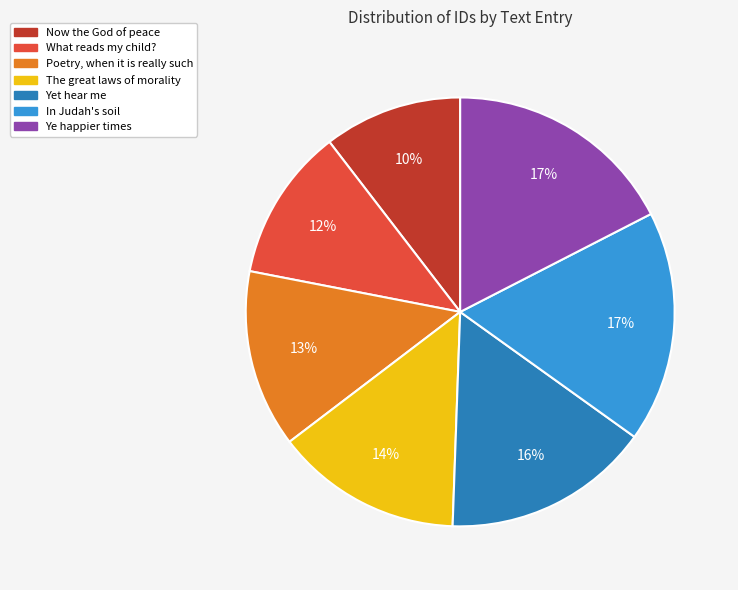

Count the number of slices in the pie.

7